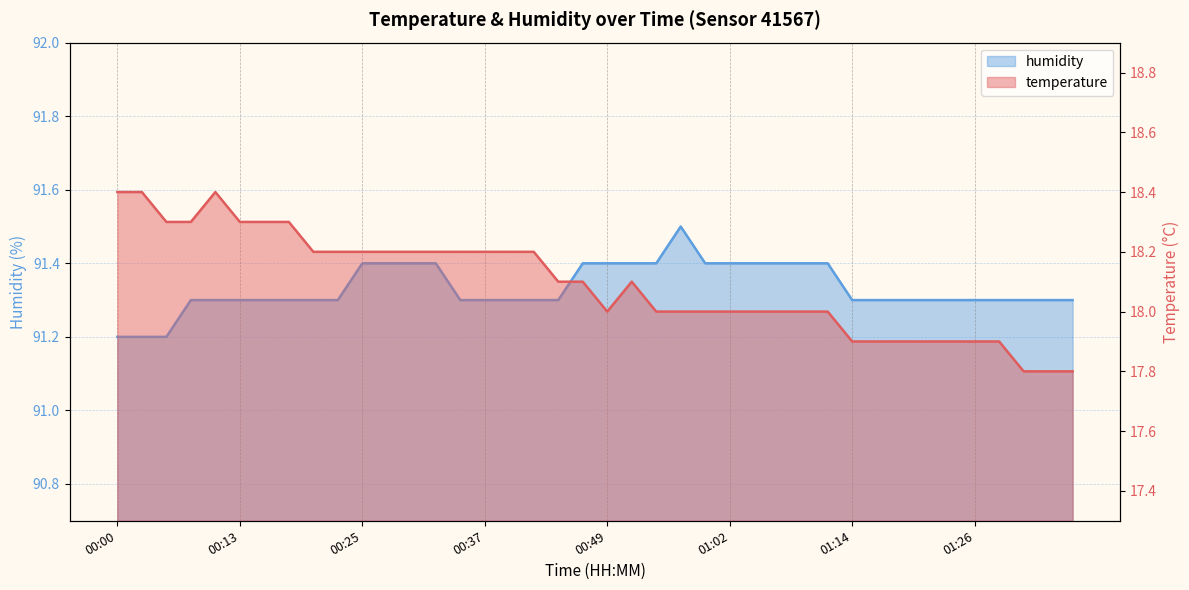

What is the total value across all series at 01:04?

109.4